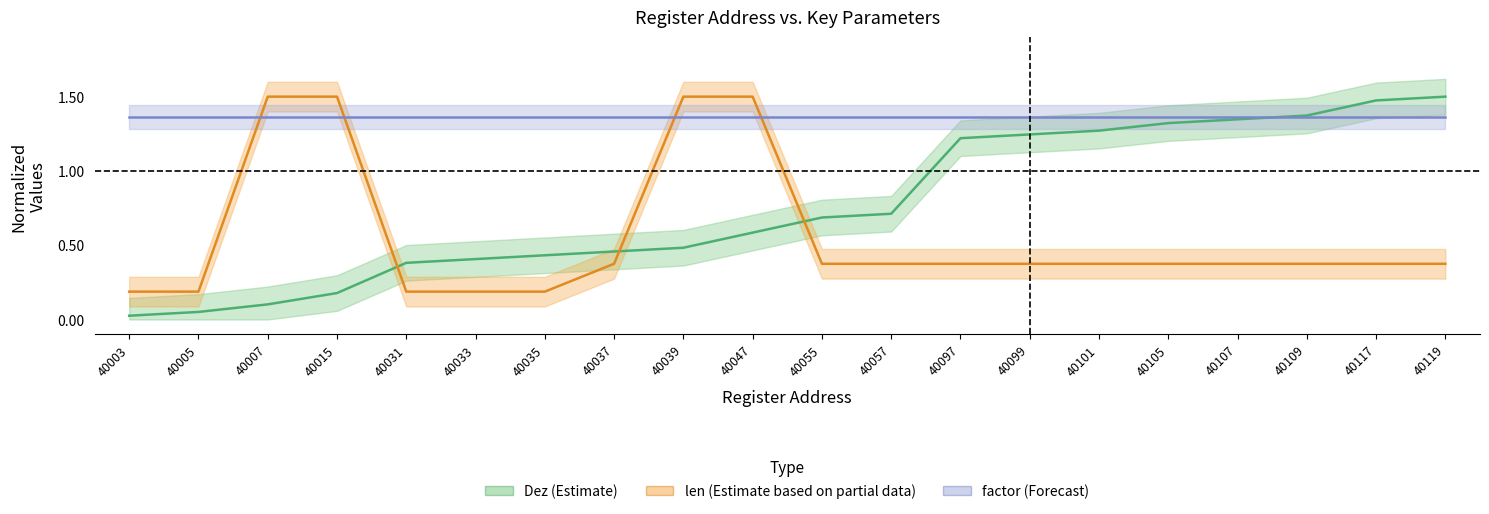

Which series has the widest spread of values?

Dez